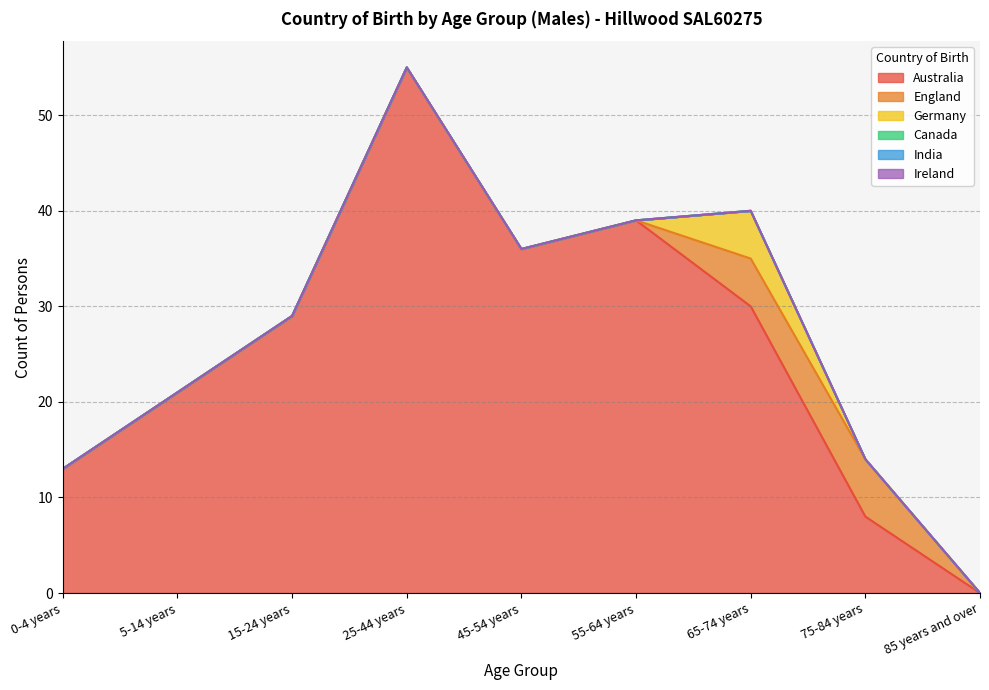

How many Germany values are between 0 and 1?

8